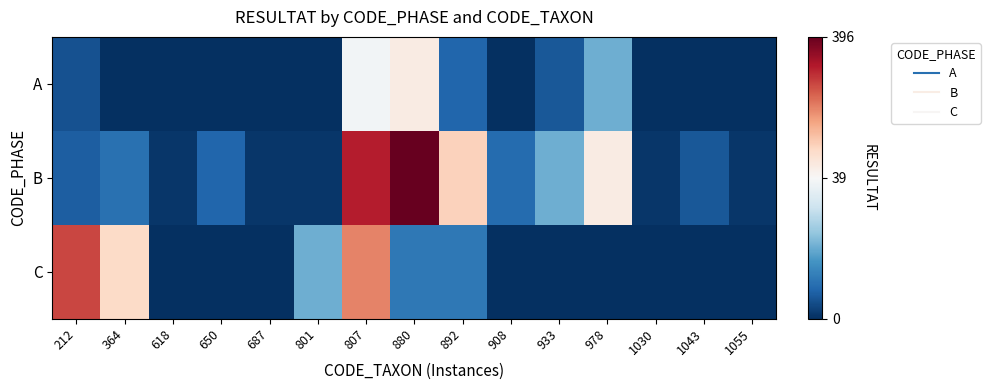

At 892, list the series in order from largest to smallest.

B, C, A